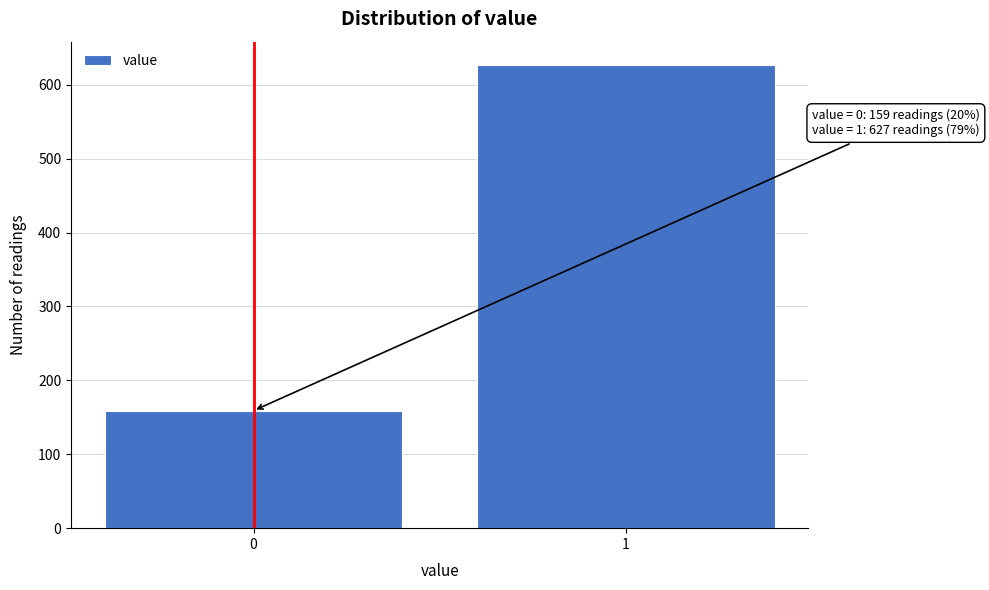

Reading left to right, what are all the values shown in this chart?

0=159	1=627